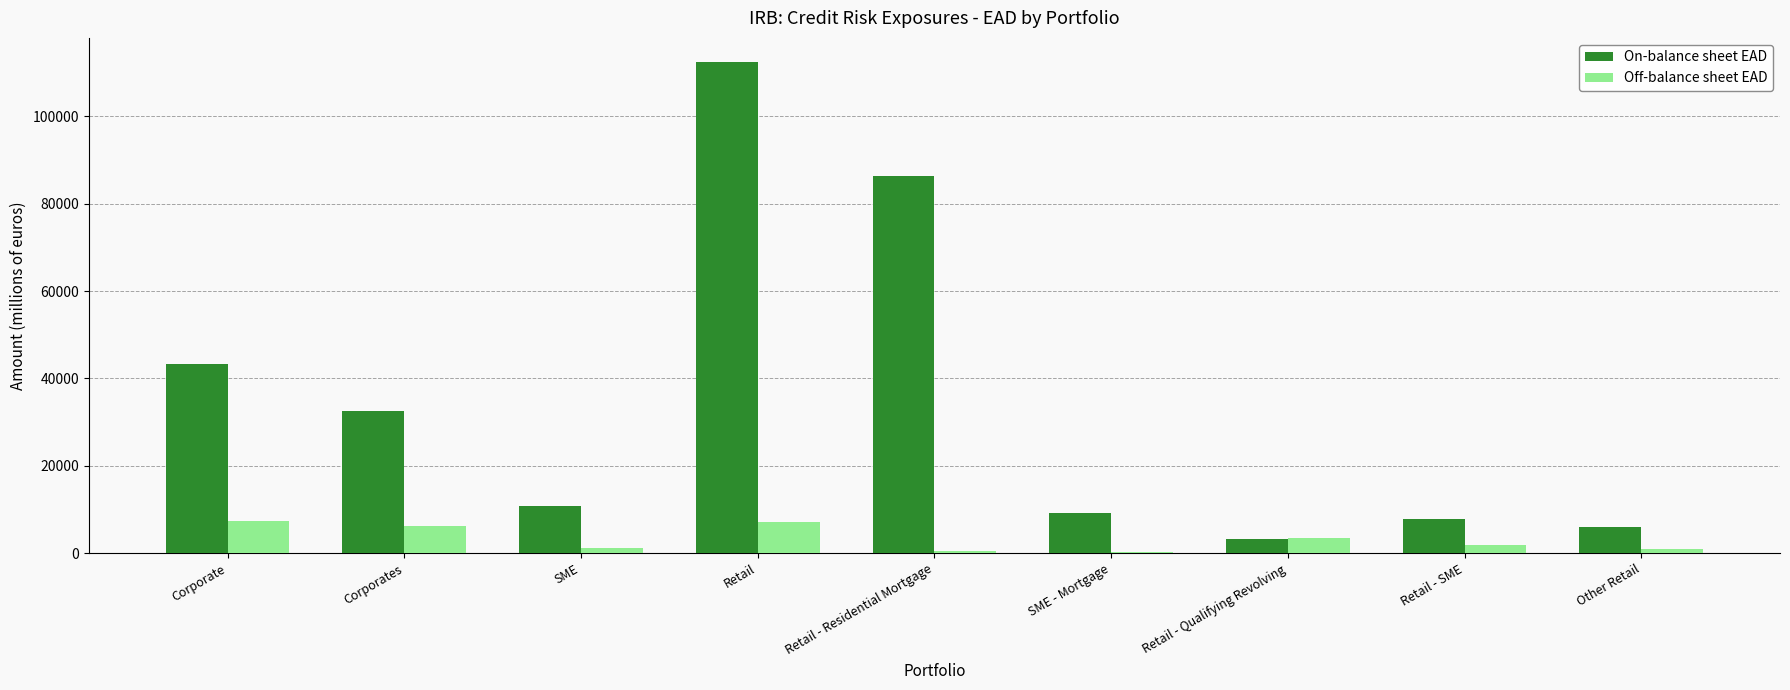

How many groups of bars are there?

9